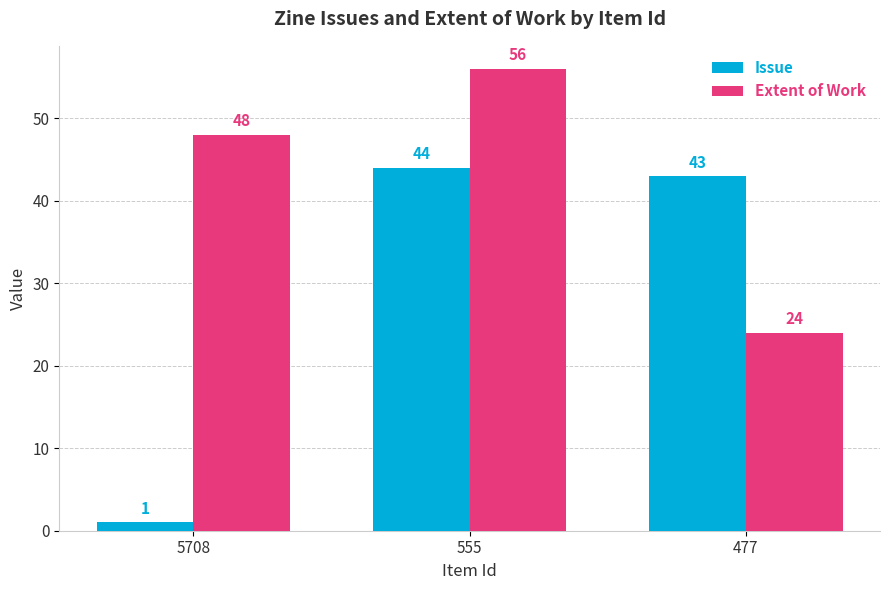

What are all the series names shown in the legend?

Issue, Extent of Work